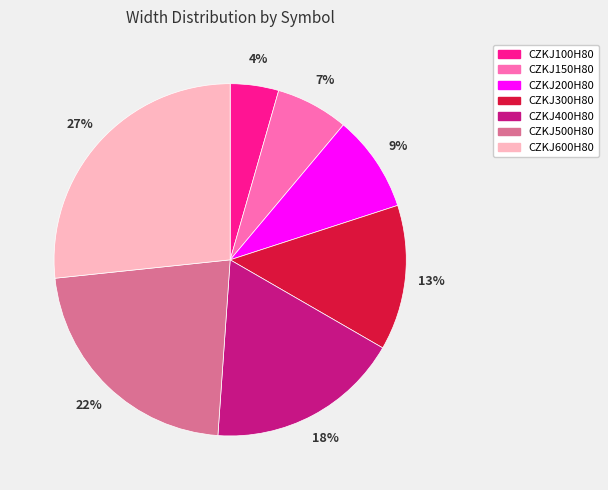

To the nearest percent, what is the average slice percentage?

14%